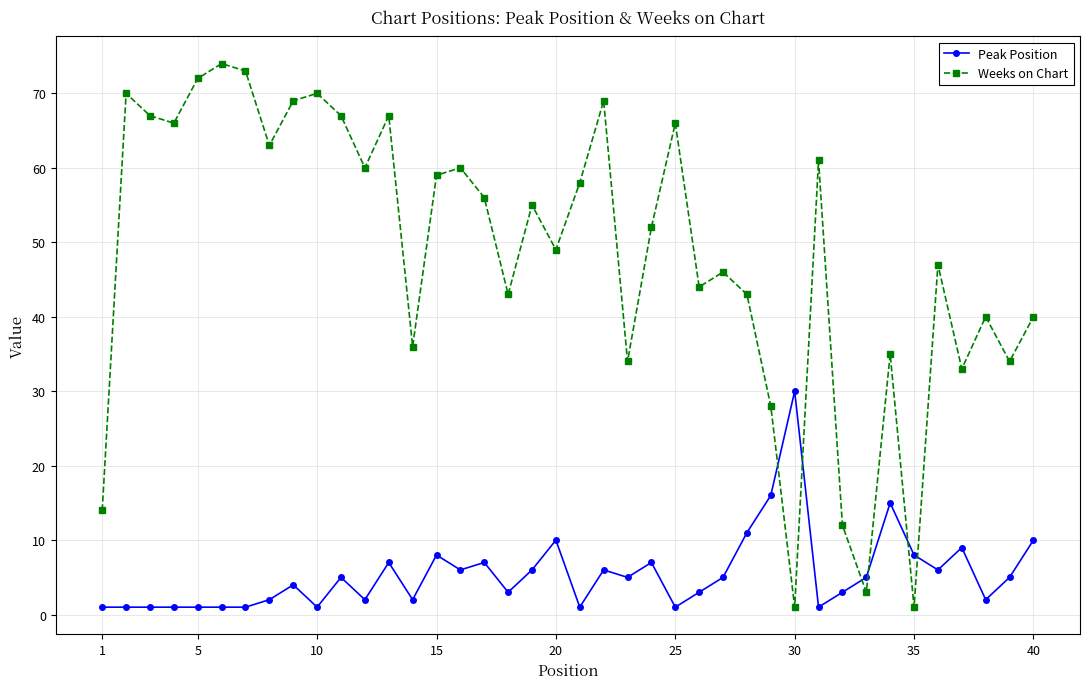

How many data points does each series have?

40